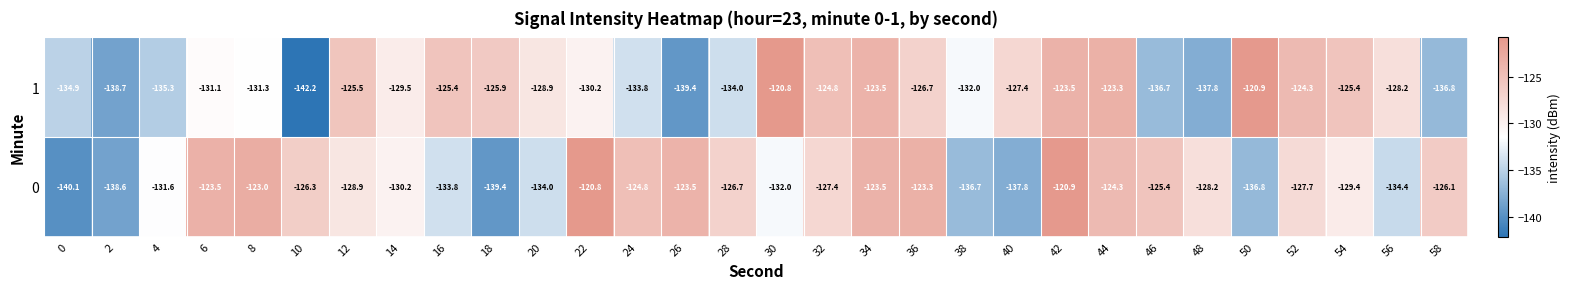

Which label corresponds to the smallest value in the chart?

10